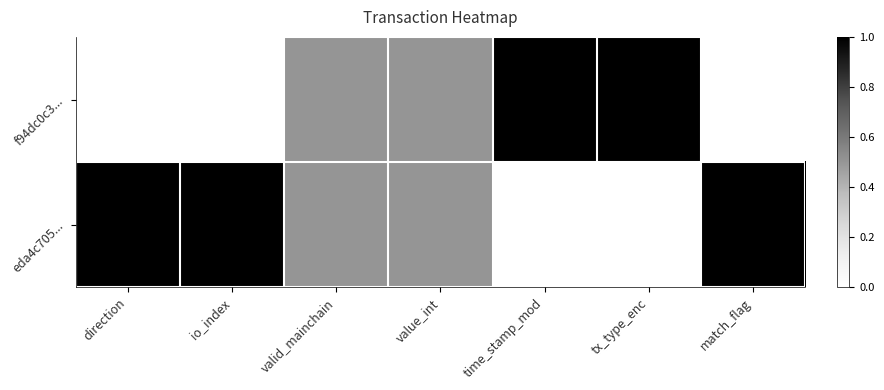

Which label corresponds to the smallest value in the chart?

direction